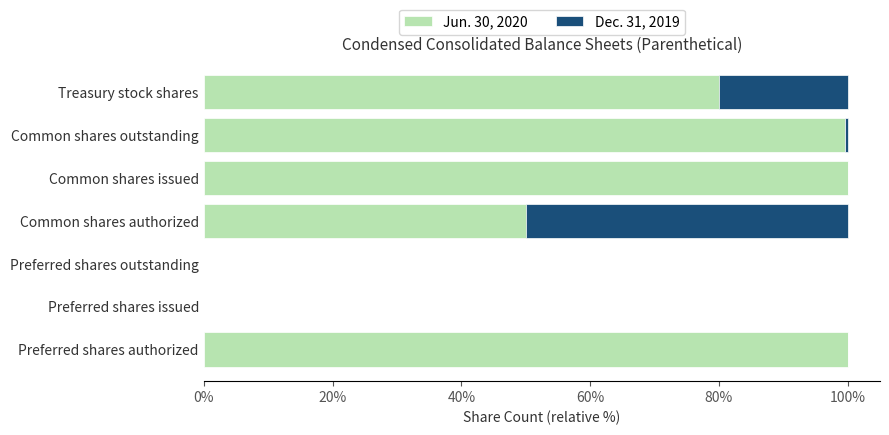

Which series has the largest range (max minus min)?

Jun. 30, 2020